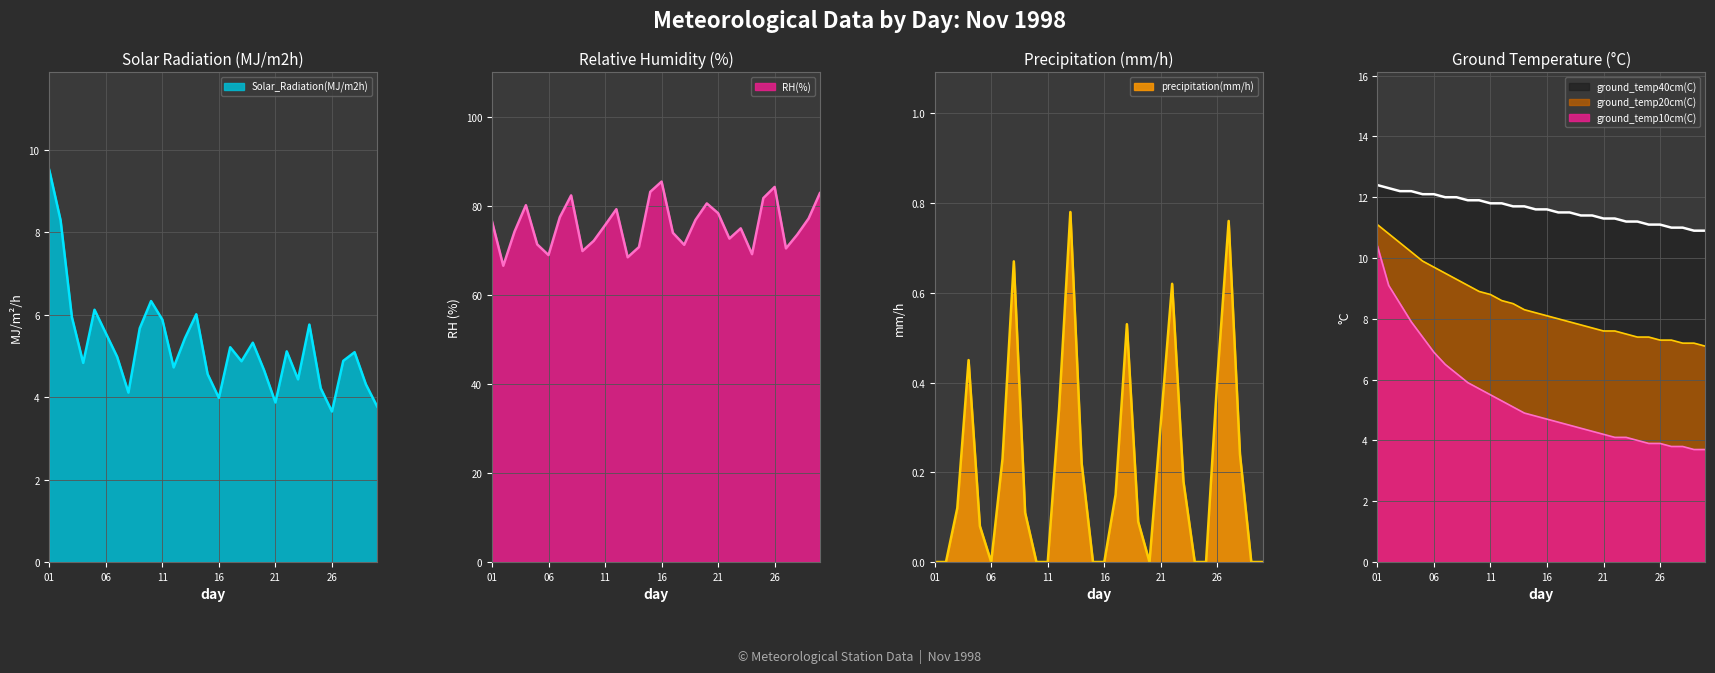

What is the highest value of the Solar_Radiation(MJ/m2h) series?

9.5